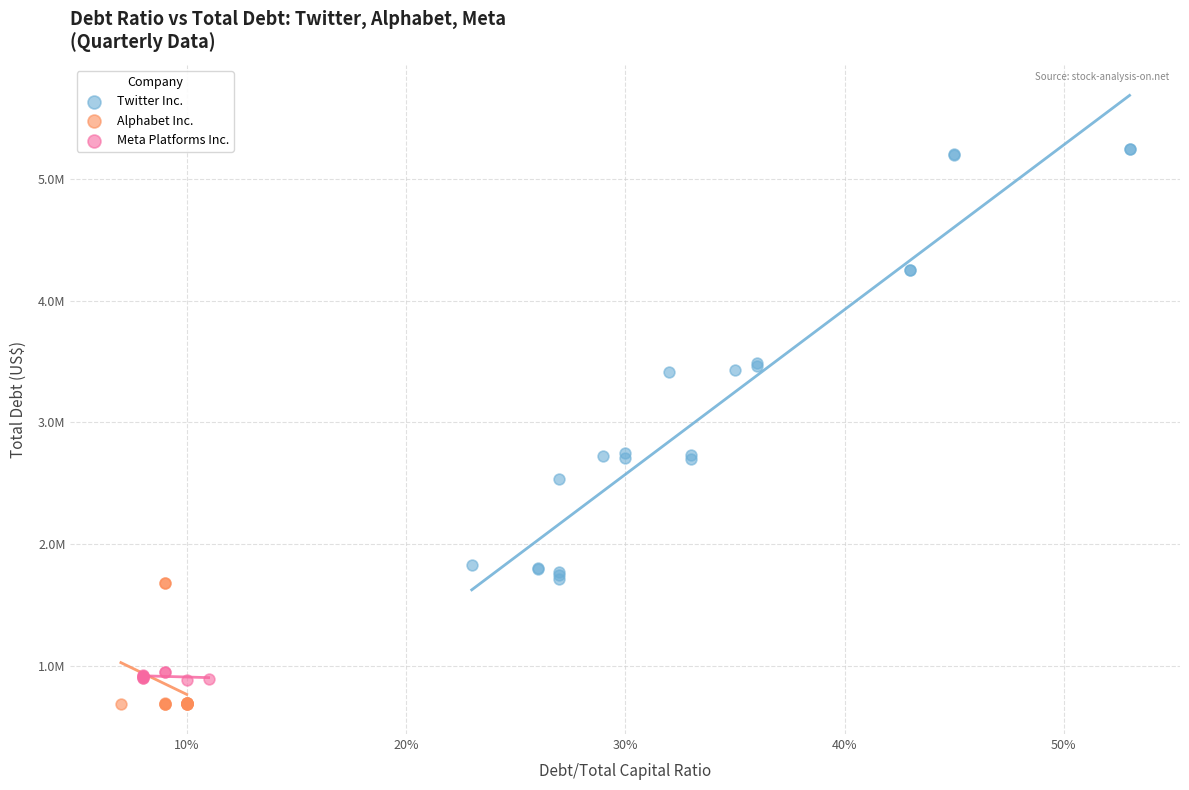

Which series reaches the minimum Y coordinate?

Alphabet Inc.